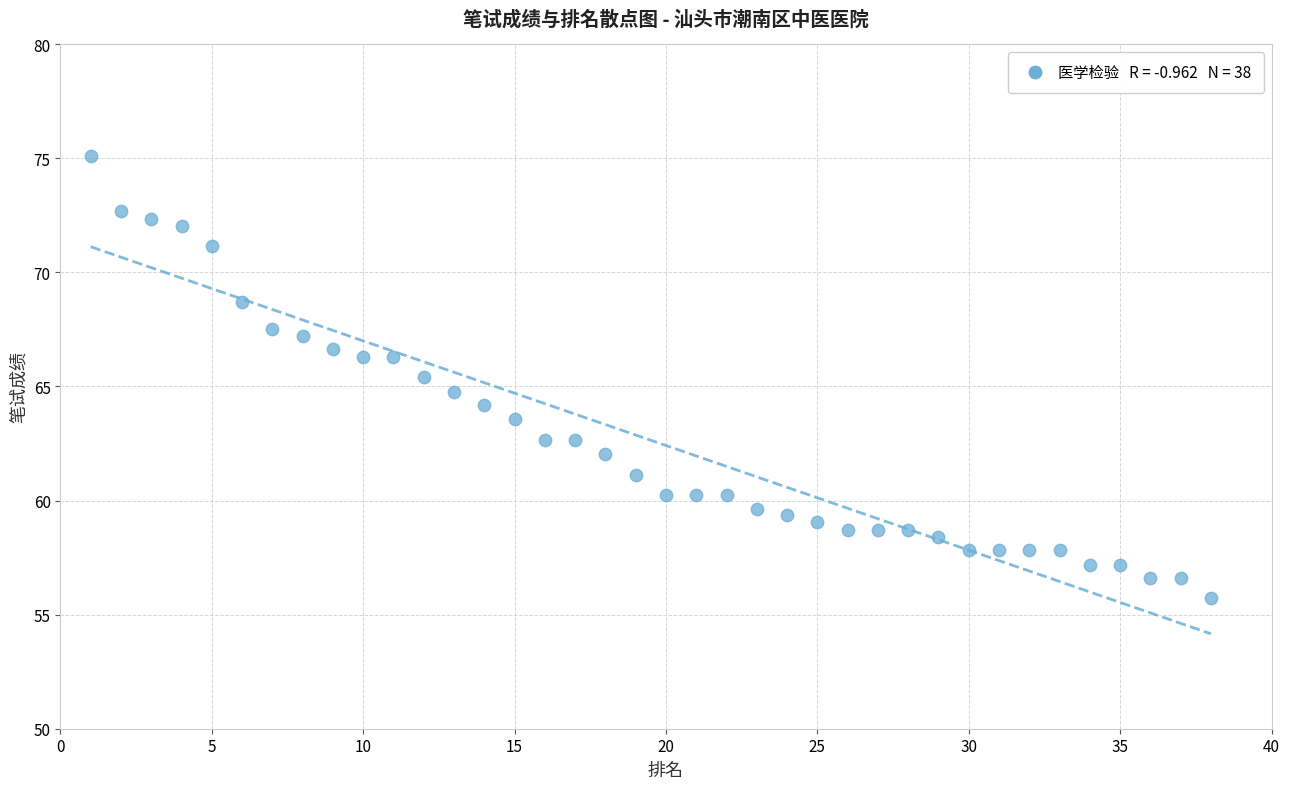

What is the range of Y values (max minus min)?

19.4